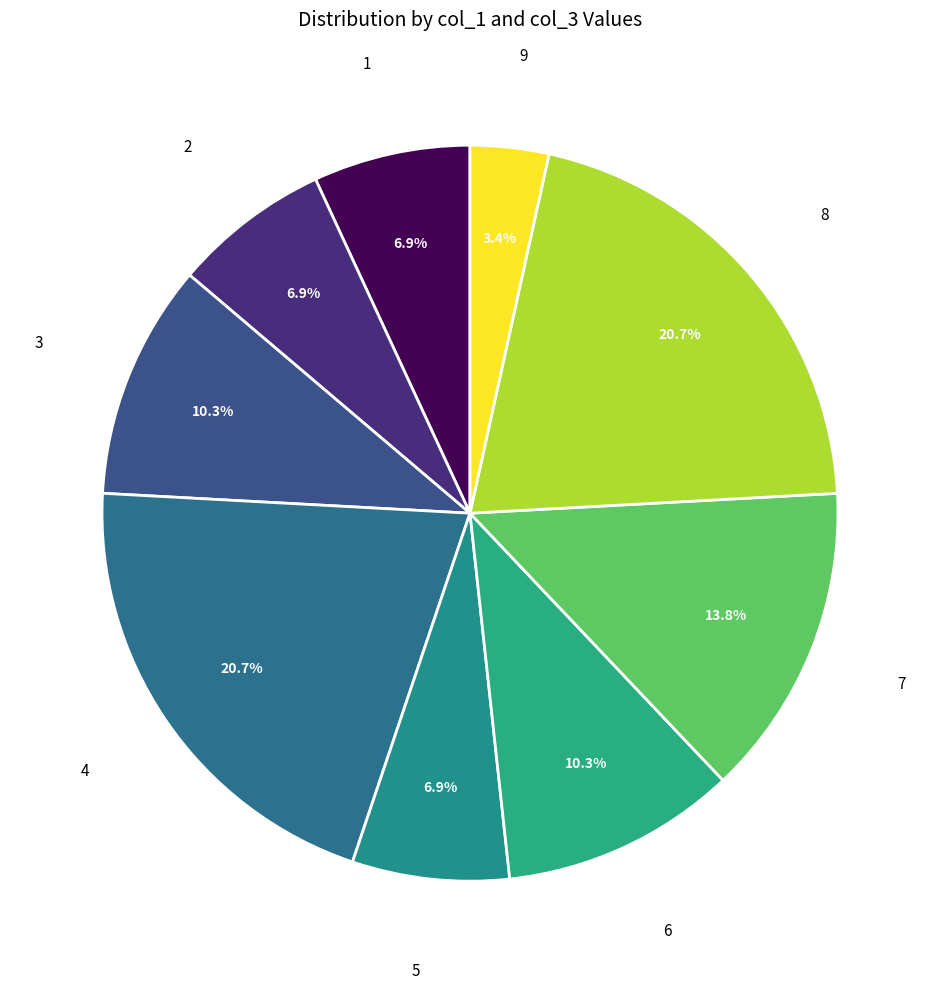

Approximately how many times larger is the value at 6 compared to 3?

1.0